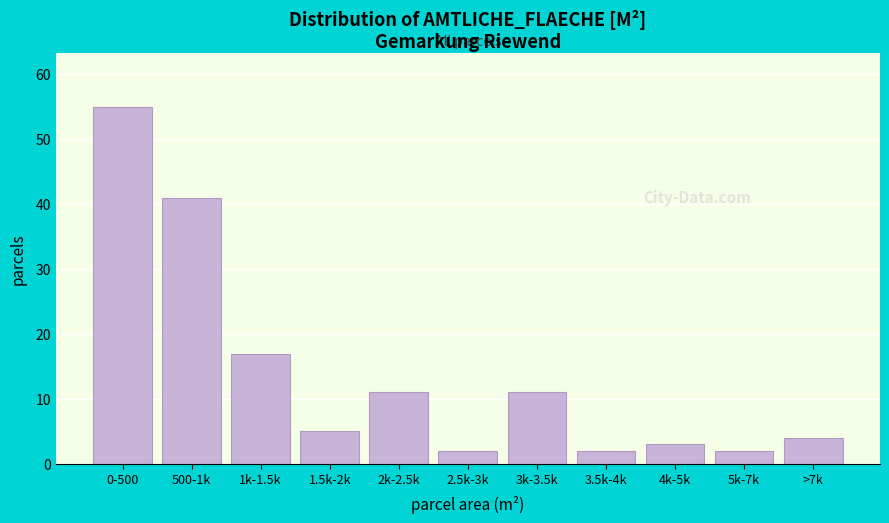

Reading right to left, list all the values displayed in this chart.

>7k=4	5k-7k=2	4k-5k=3	3.5k-4k=2	3k-3.5k=11	2.5k-3k=2	2k-2.5k=11	1.5k-2k=5	1k-1.5k=17	500-1k=41	0-500=55